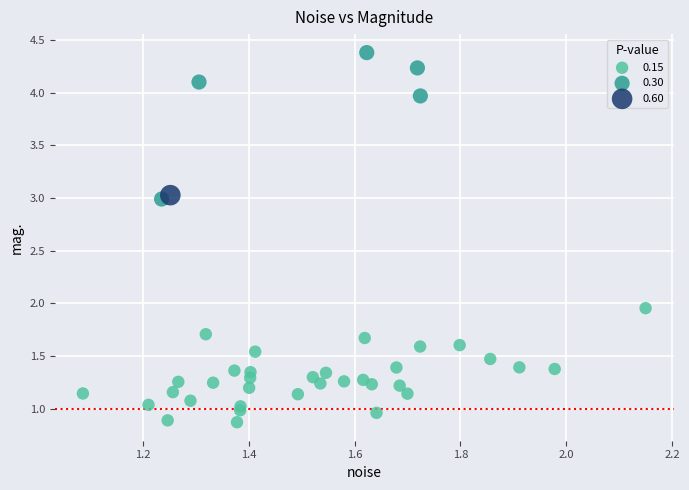

Which series contains the highest Y value?

0.30